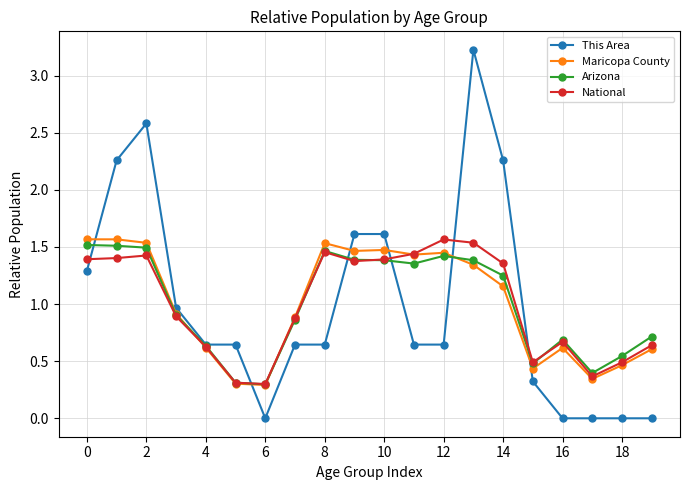

What are all the series names shown in the legend?

This Area, Maricopa County, Arizona, National